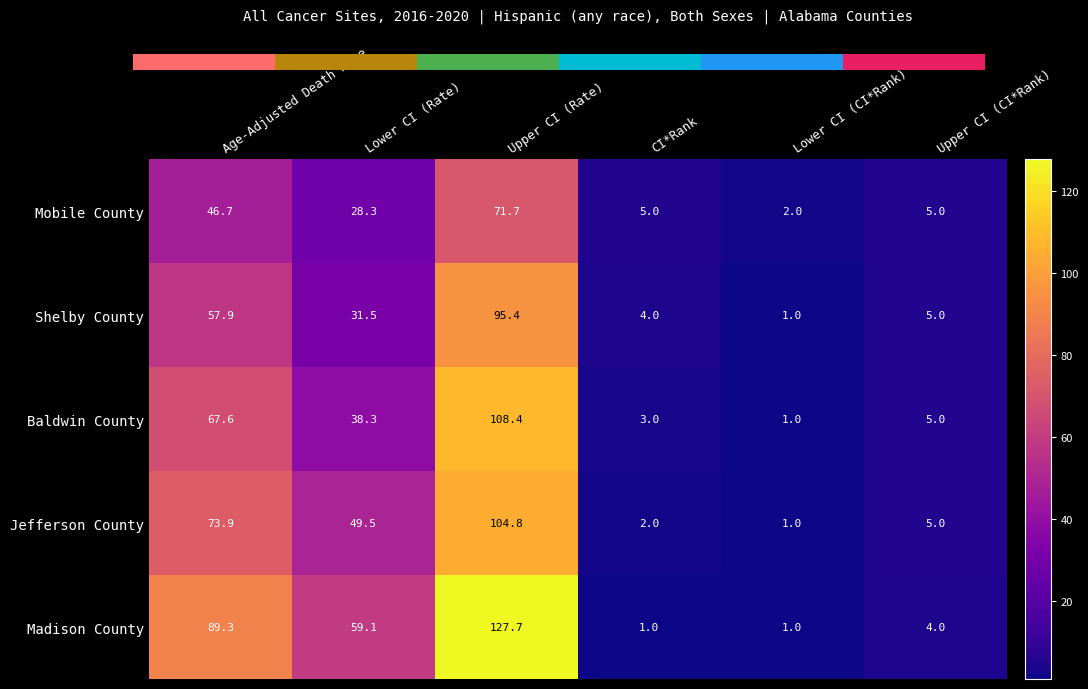

What is the sum of the Shelby County values at Lower CI (Rate) and Upper CI (CI*Rank)?

36.5